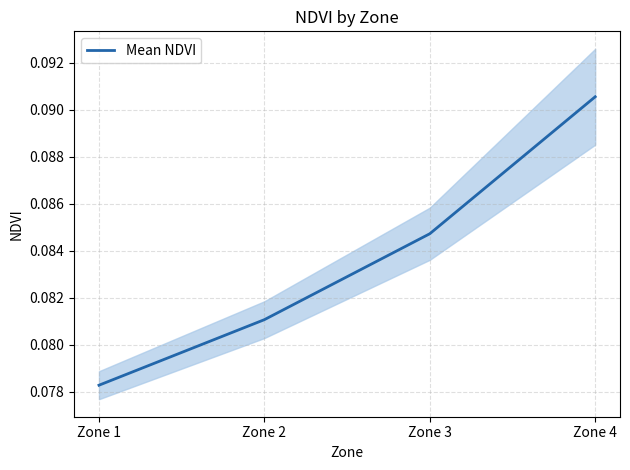

True or false: the data shows 0.1 at Zone 4.

False